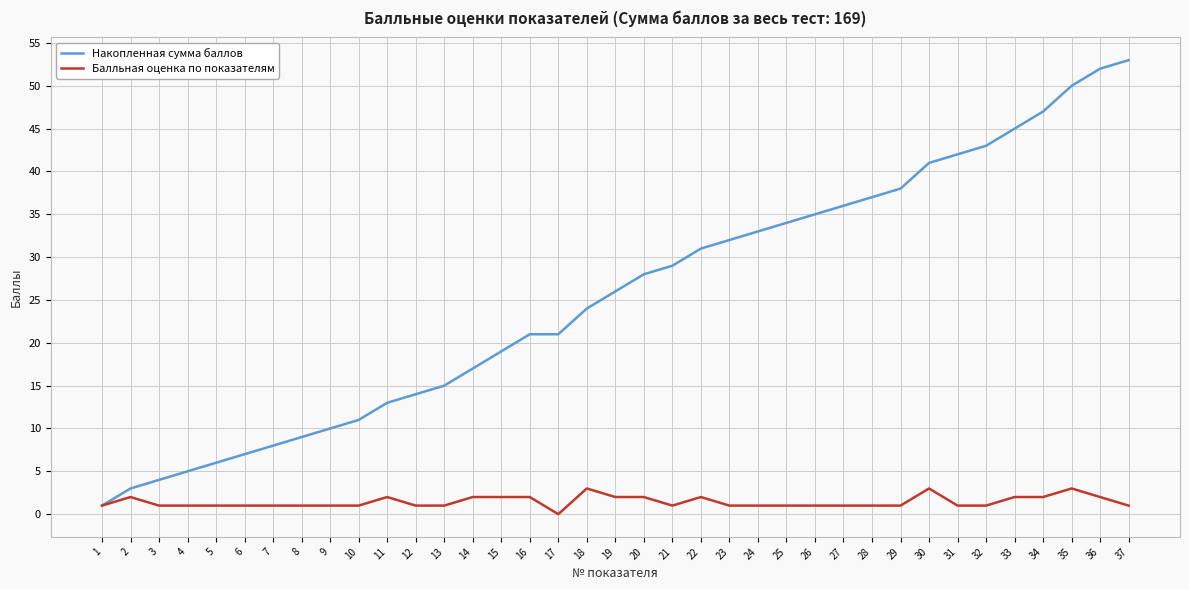

Reading left to right, transcribe all the data shown in this chart.

Накопленная сумма баллов: 1=1	2=3	3=4	4=5	5=6	6=7	7=8	8=9	9=10	10=11	11=13	12=14	13=15	14=17	15=19	16=21	17=21	18=24	19=26	20=28	21=29	22=31	23=32	24=33	25=34	26=35	27=36	28=37	29=38	30=41	31=42	32=43	33=45	34=47	35=50	36=52	37=53
Балльная оценка по показателям: 1=1	2=2	3=1	4=1	5=1	6=1	7=1	8=1	9=1	10=1	11=2	12=1	13=1	14=2	15=2	16=2	17=0	18=3	19=2	20=2	21=1	22=2	23=1	24=1	25=1	26=1	27=1	28=1	29=1	30=3	31=1	32=1	33=2	34=2	35=3	36=2	37=1